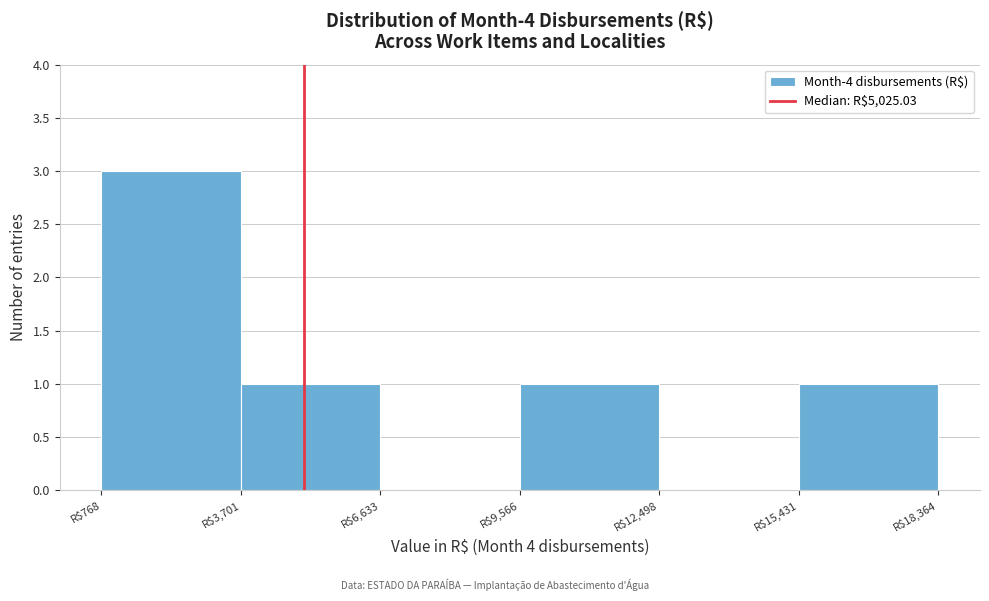

Reading left to right, list every bar in this chart as the range it spans on the x-axis followed by its height. Neither the bar edges nor the heights are printed on the chart, so give them approximately, as read against the axes.

1000 to 3500: 3
3500 to 6500: 1
6500 to 9500: 0
9500 to 12500: 1
12500 to 15500: 0
15500 to 18500: 1